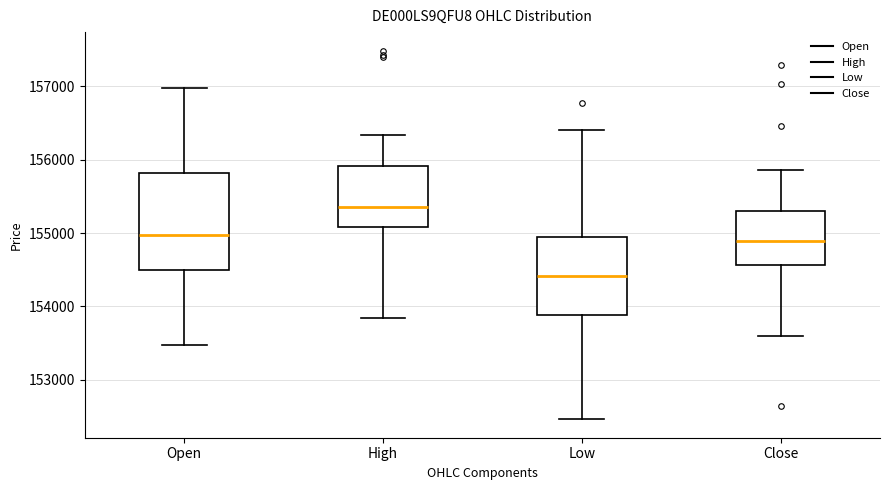

Reading left to right, read every box against the y-axis: the position of its median line, the range the box covers, and the ends of its whiskers. The values are not printed on the chart, so give them approximately, as read against the axis.

Open: median 155000, box 154500 to 155800, whiskers 153500 to 157000
High: median 155400, box 155100 to 155900, whiskers 153800 to 156300
Low: median 154400, box 153900 to 155000, whiskers 152500 to 156400
Close: median 154900, box 154600 to 155300, whiskers 153600 to 155900